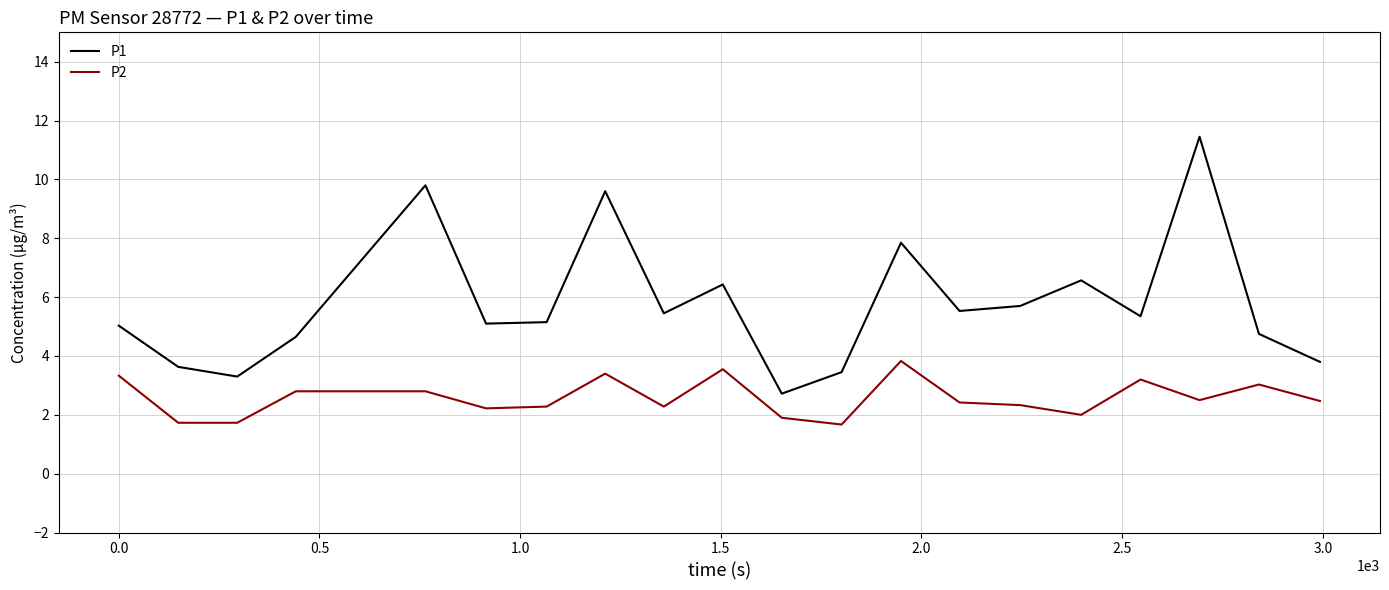

In P1, how many points are lower than both neighbors (excluding endpoints)?

6